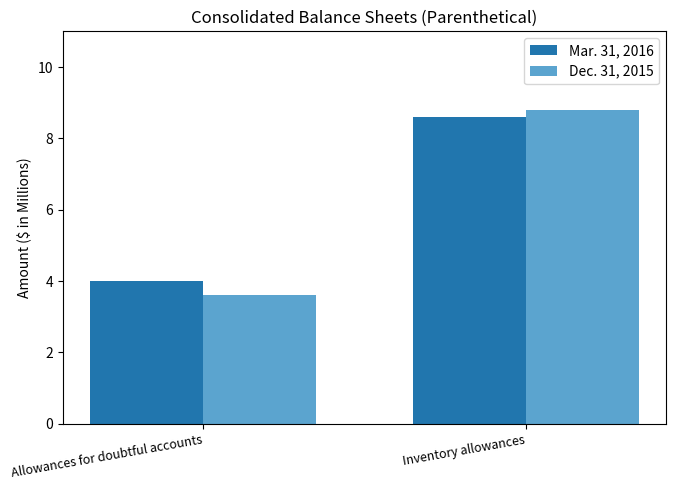

What are all the series names shown in the legend?

Mar. 31, 2016, Dec. 31, 2015